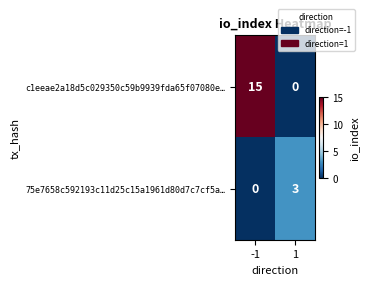

What is the maximum value for c1eeae2a18d5c029350c59b9939fda65f07080e…?

15